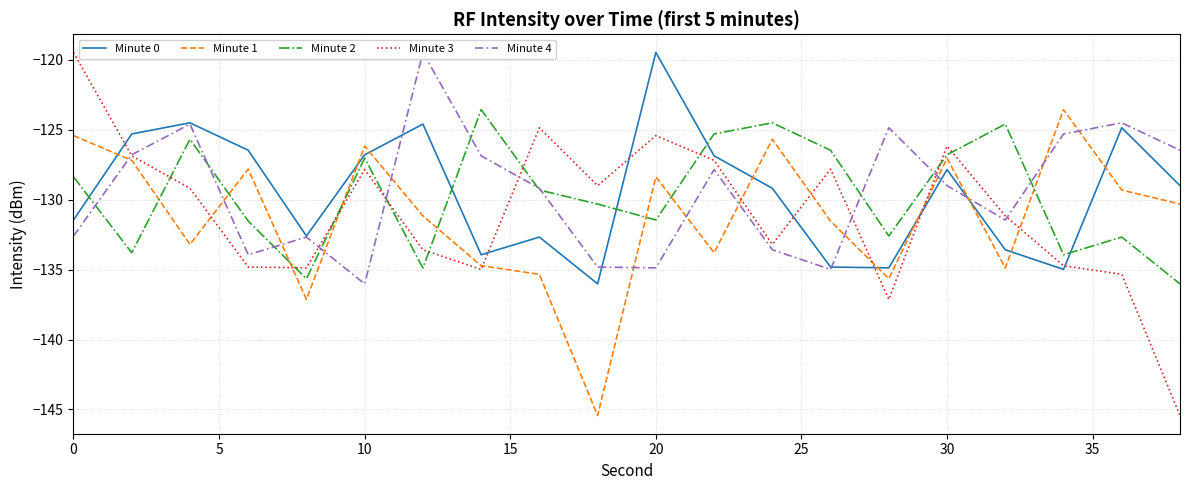

True or false: Minute 0 and Minute 1 cross at least once.

True